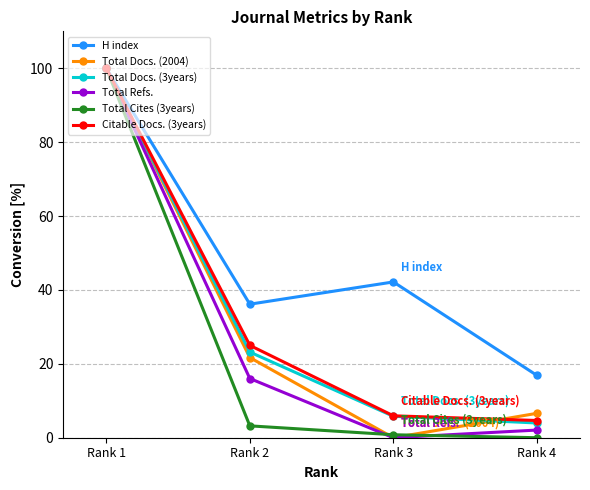

Is the value of Total Docs. (3years) at Rank 1 greater than the value of H index at Rank 4?

Yes